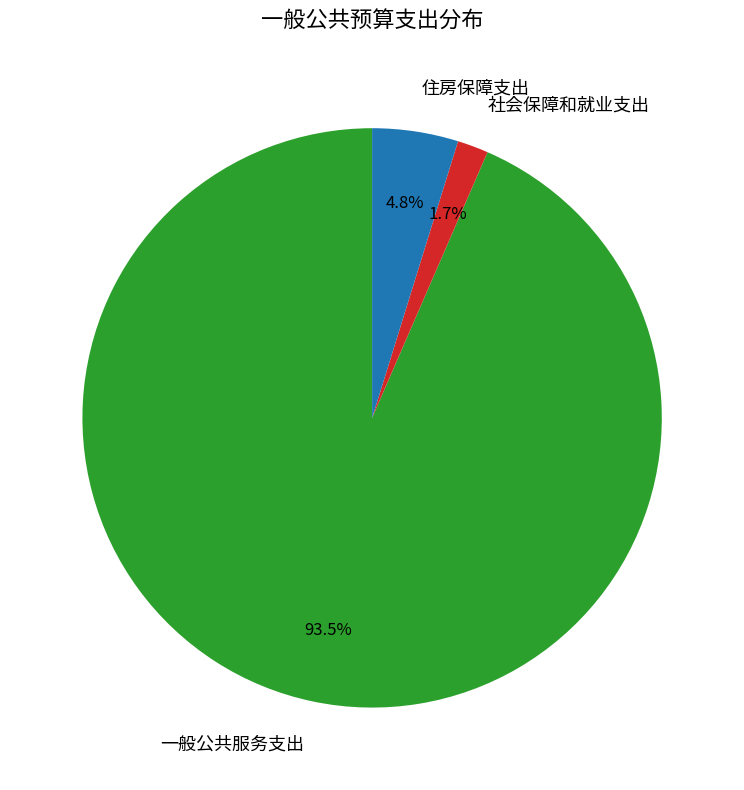

Between 住房保障支出 and 一般公共服务支出, which is larger?

一般公共服务支出